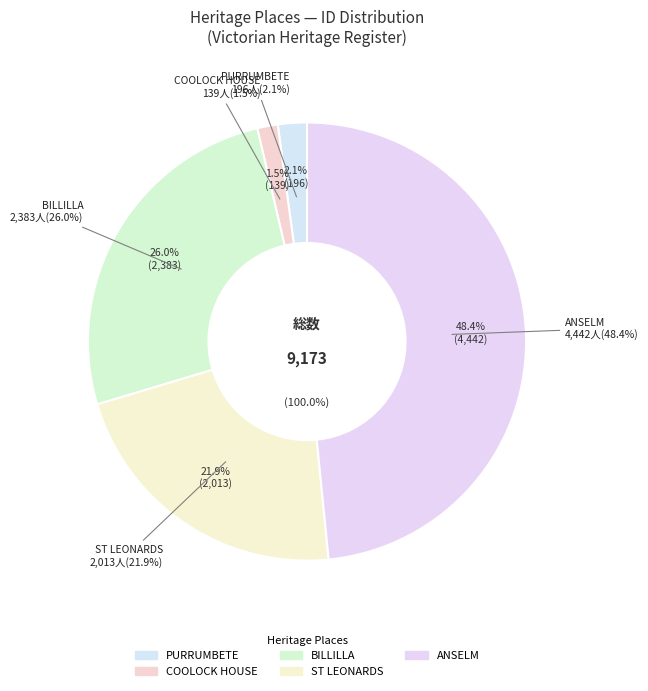

Rank the categories by value from highest to lowest.

ANSELM, BILLILLA, ST LEONARDS, PURRUMBETE, COOLOCK HOUSE